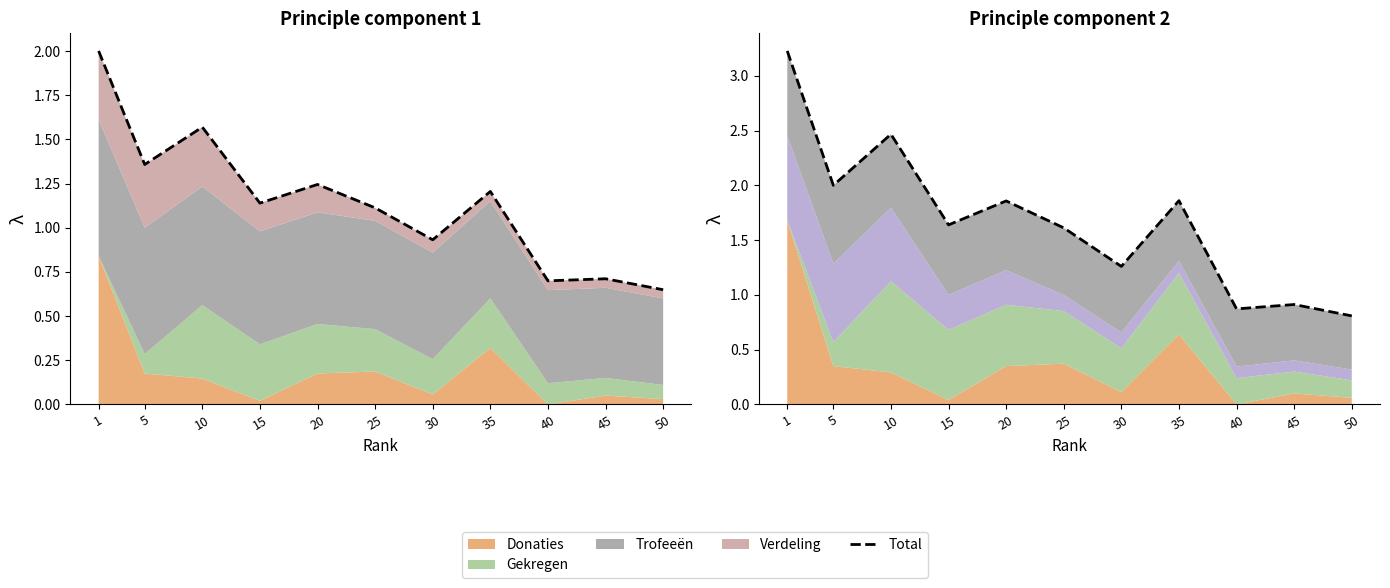

What is the maximum value shown in the chart?

3.2